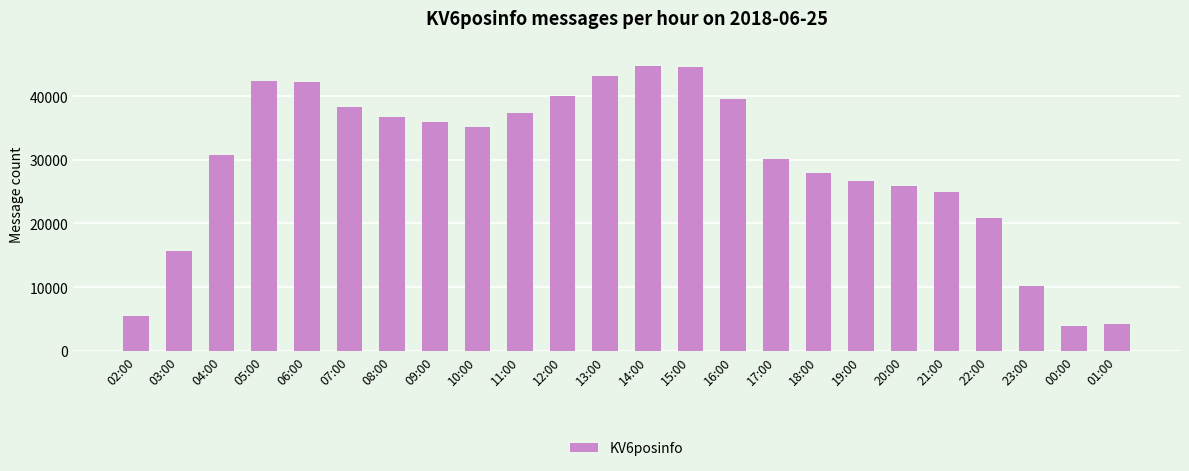

What is the maximum value shown in the chart?

44680